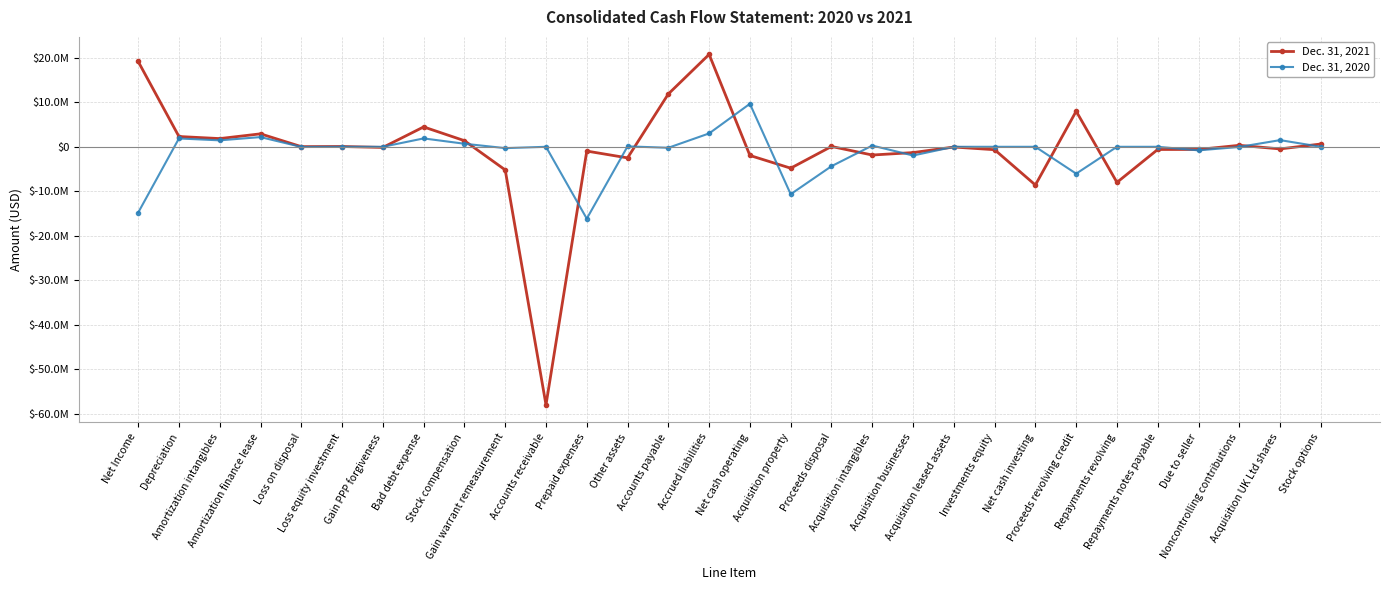

Reading left to right, what are all the values shown in this chart?

Dec. 31, 2021: 19179488	2312437	1845193	2913925	34342	66818	-142667	4467956	1376353	-5199496	-57996613	-961165	-2490564	11879850	20766723	-1947420	-4808409	74740	-1849136	-1300000	-50504	-655876	-8589185	8000000	-8000000	-604826	-595528	333025	-479331	628592
Dec. 31, 2020: -14799212	1874069	1451214	2182372	-30546	0	0	1885457	687072	-300000	0	-16153948	94091	-218099	3006187	9666651	-10654692	-4361501	276224	-1954745	0	0	0	-6040022	0	0	-798371	-34002	1500002	0